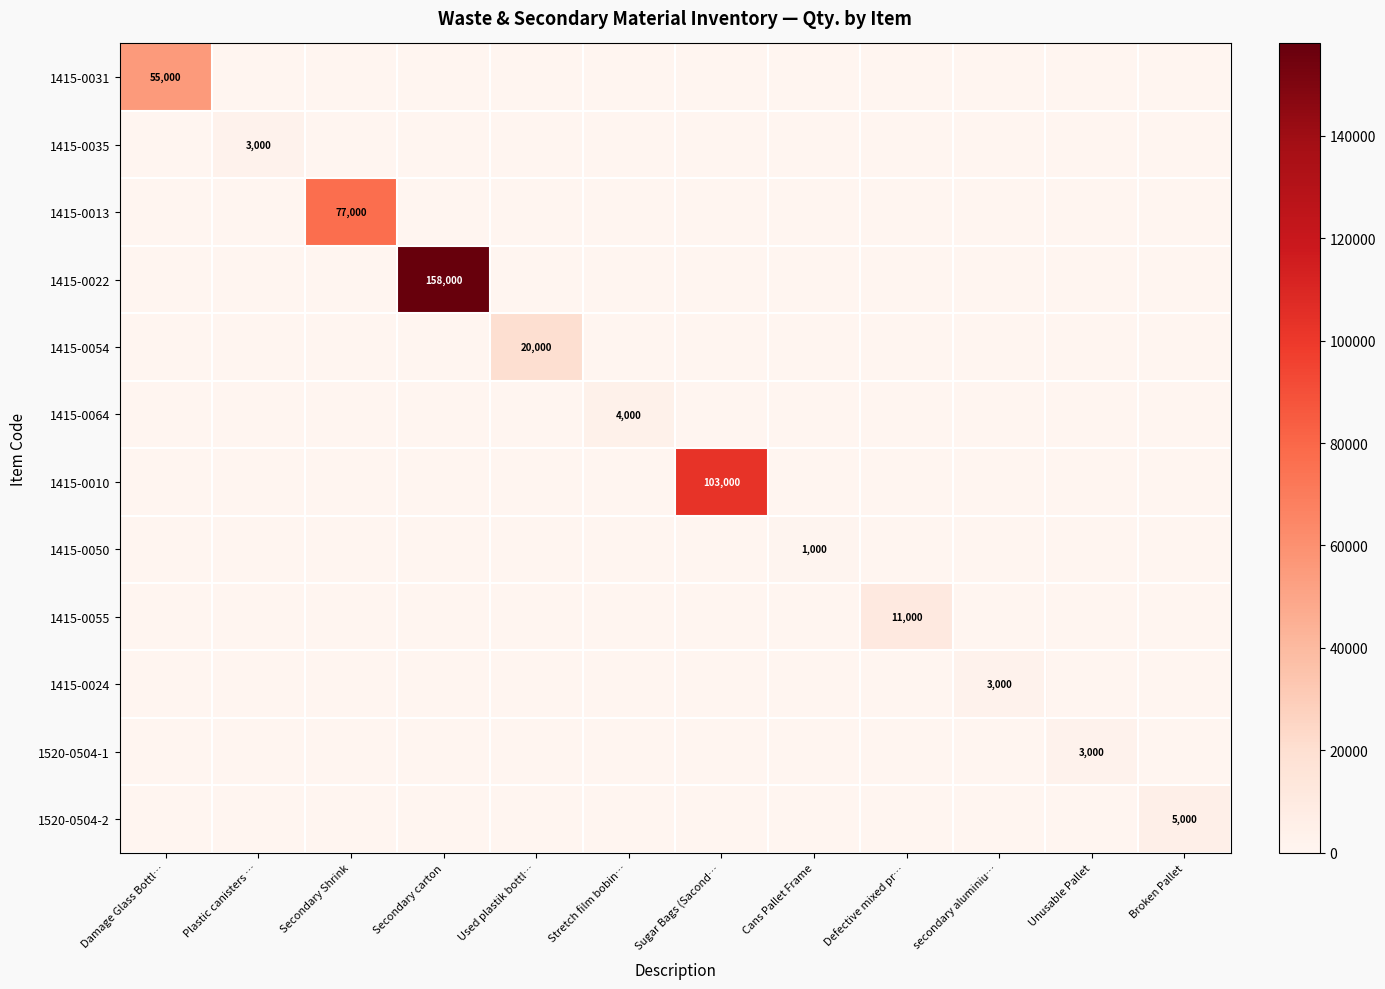

True or false: 1520-0504-2 has a value of 5000 at Broken Pallet.

True